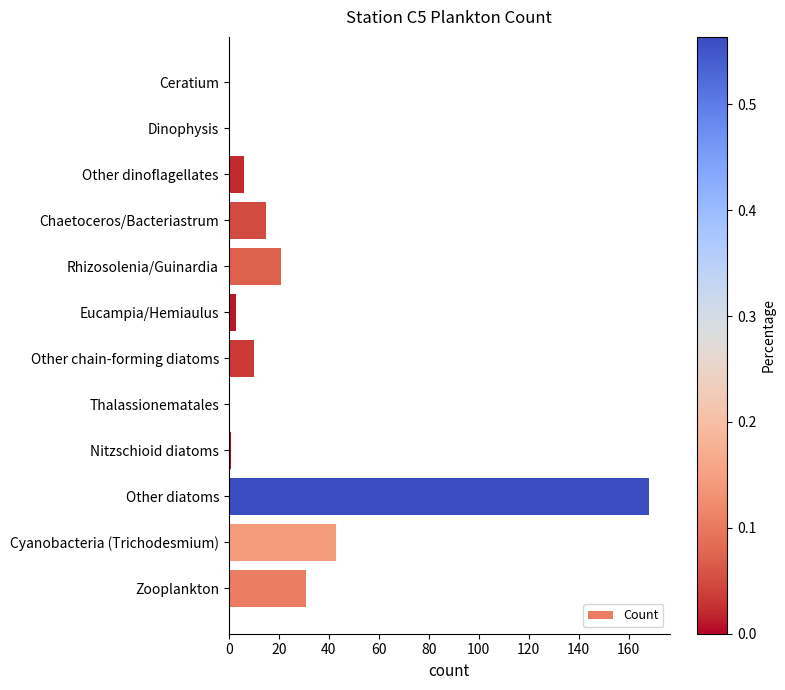

Reading bottom to top, extract all data points from this chart.

Zooplankton=31	Cyanobacteria (Trichodesmium)=43	Other diatoms=168	Nitzschioid diatoms=1	Thalassionematales=0	Other chain-forming diatoms=10	Eucampia/Hemiaulus=3	Rhizosolenia/Guinardia=21	Chaetoceros/Bacteriastrum=15	Other dinoflagellates=6	Dinophysis=0	Ceratium=0